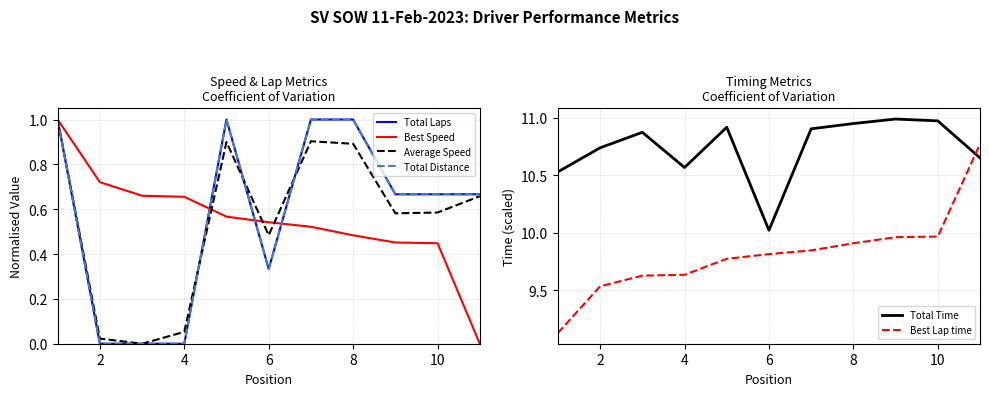

True or false: Best Lap time has a value of 9.8 at 6.

True